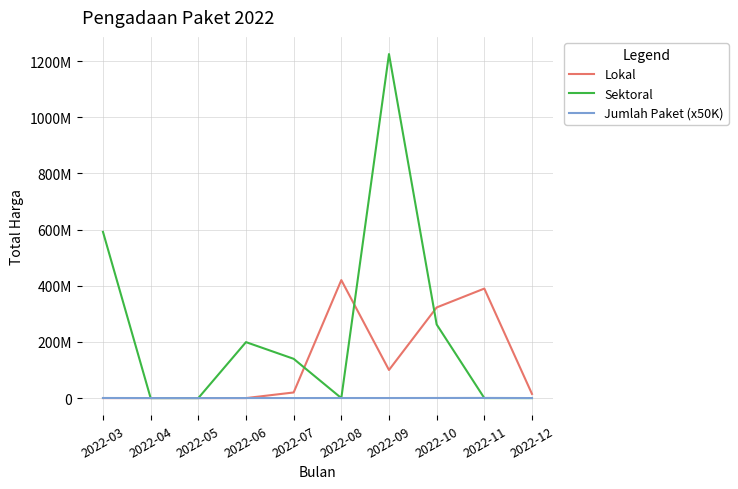

Does the chart have visible grid lines?

Yes